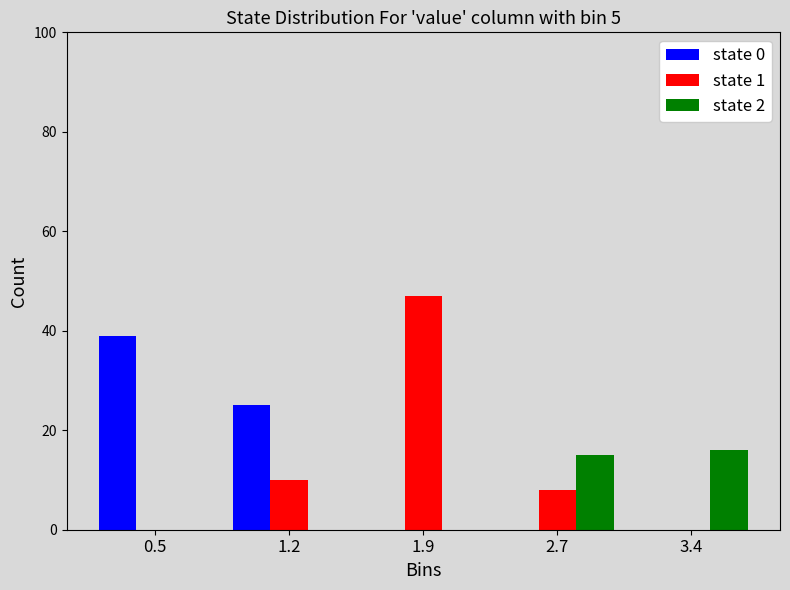

Reading right to left, extract all data points from this chart.

state 0: 3.4=0	2.7=0	1.9=0	1.2=25	0.5=39
state 1: 3.4=0	2.7=8	1.9=47	1.2=10	0.5=0
state 2: 3.4=16	2.7=15	1.9=0	1.2=0	0.5=0